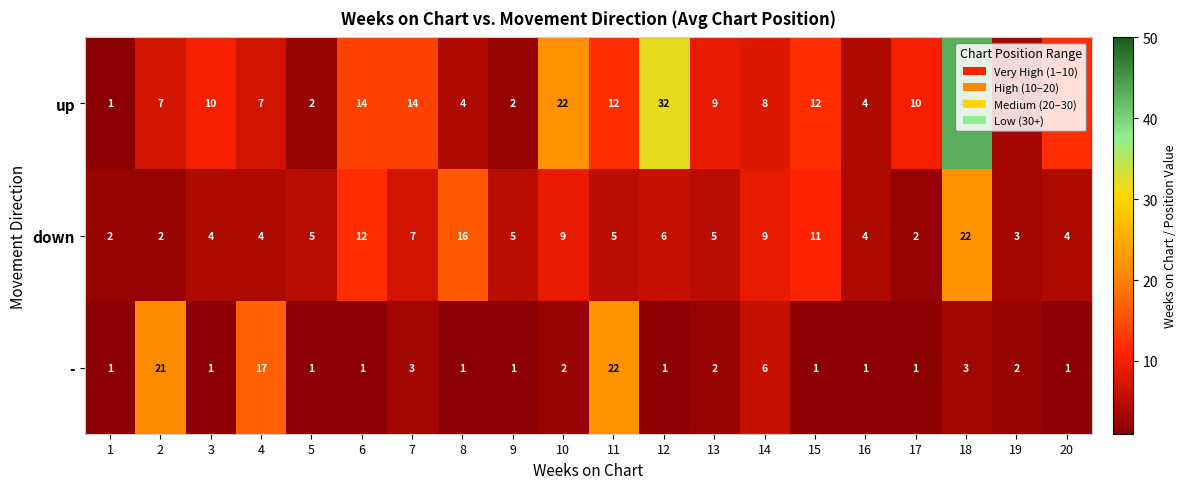

What is the total value across all series at 7?

24